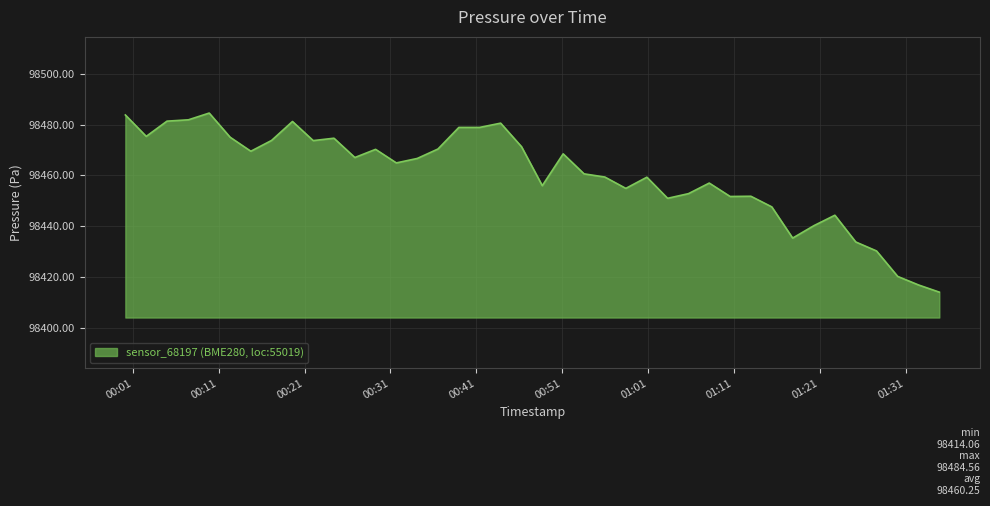

What is the maximum value shown in the chart?

98484.6